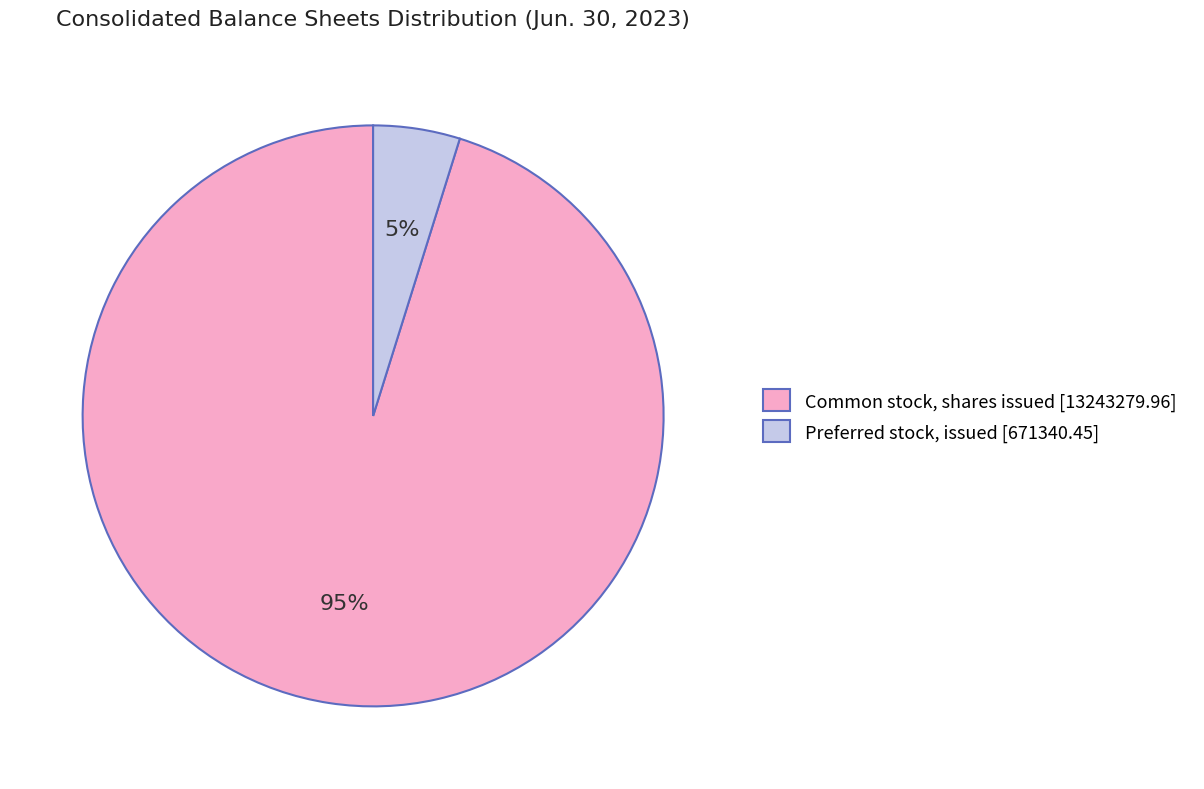

Do Common stock, shares issued [13243279.96] and Preferred stock, issued [671340.45] together represent more than half of the pie?

Yes